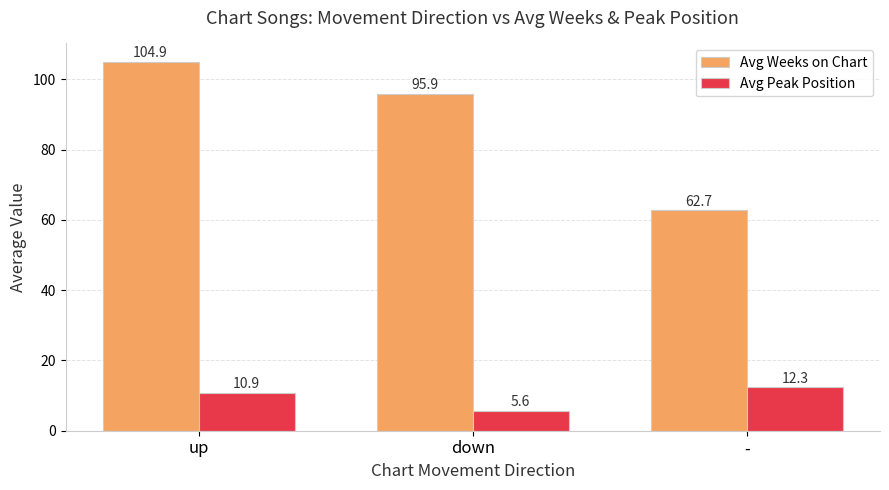

What is the sum of the Avg Peak Position values at - and down?

17.9